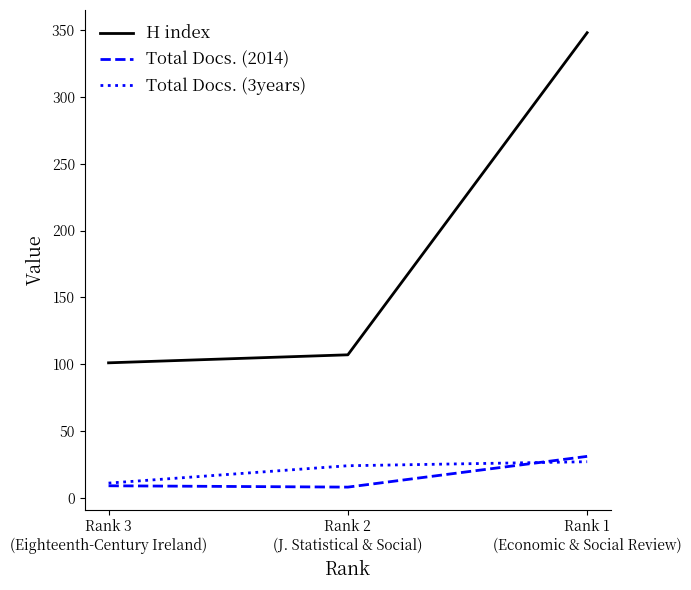

How many lines are shown in the chart?

3